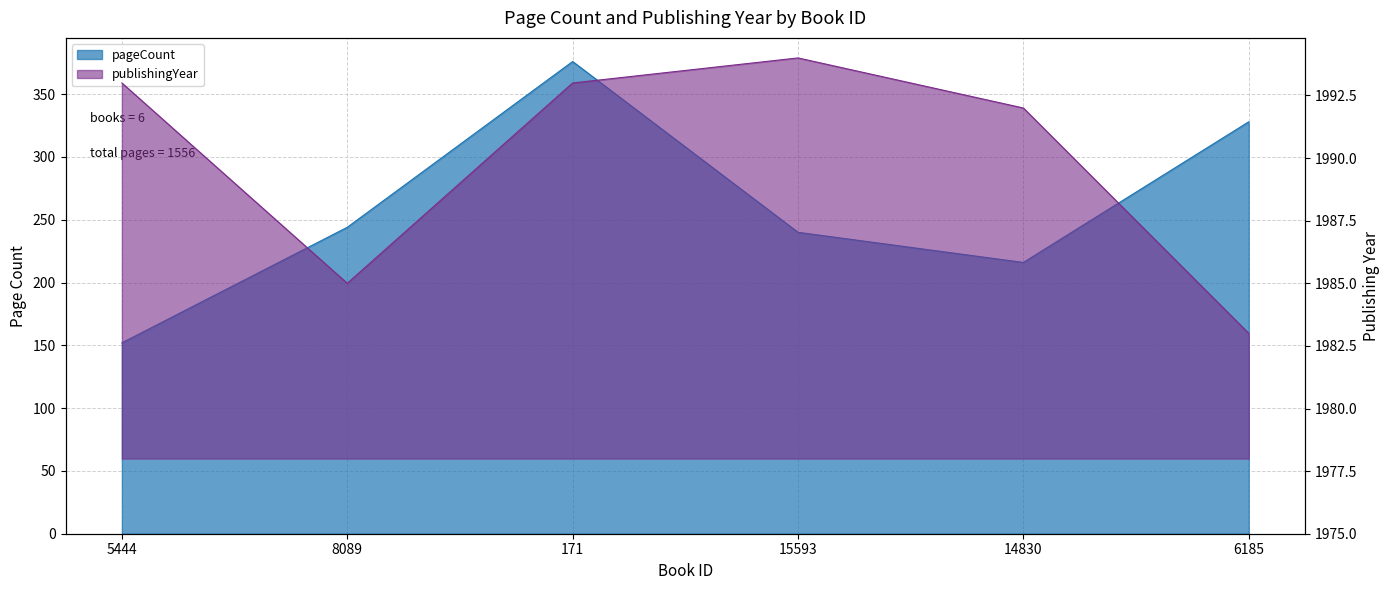

Where is the first local maximum for pageCount?

171